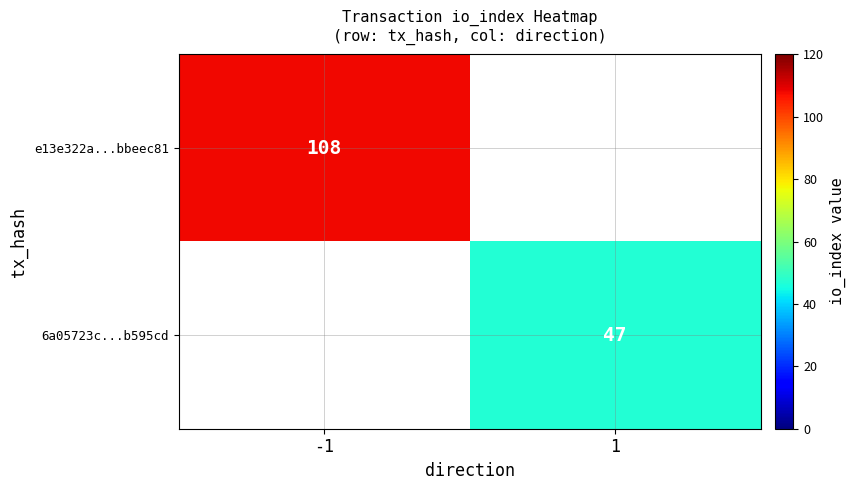

At how many categories does at least one series exceed 60?

1